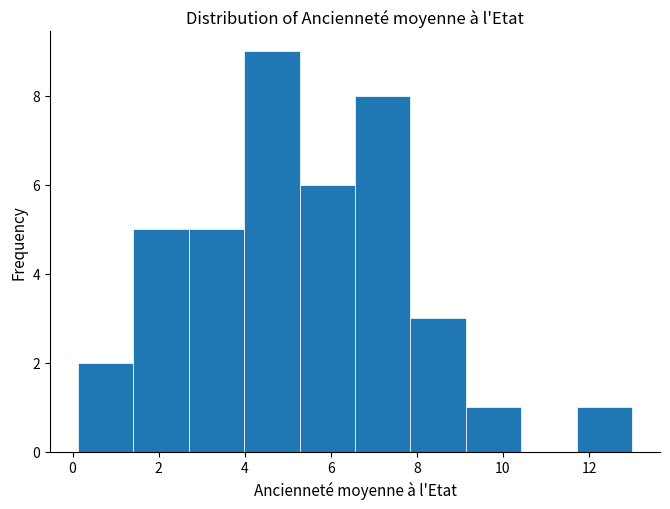

Over which range of the x-axis is the bar tallest?

4.0 to 5.2